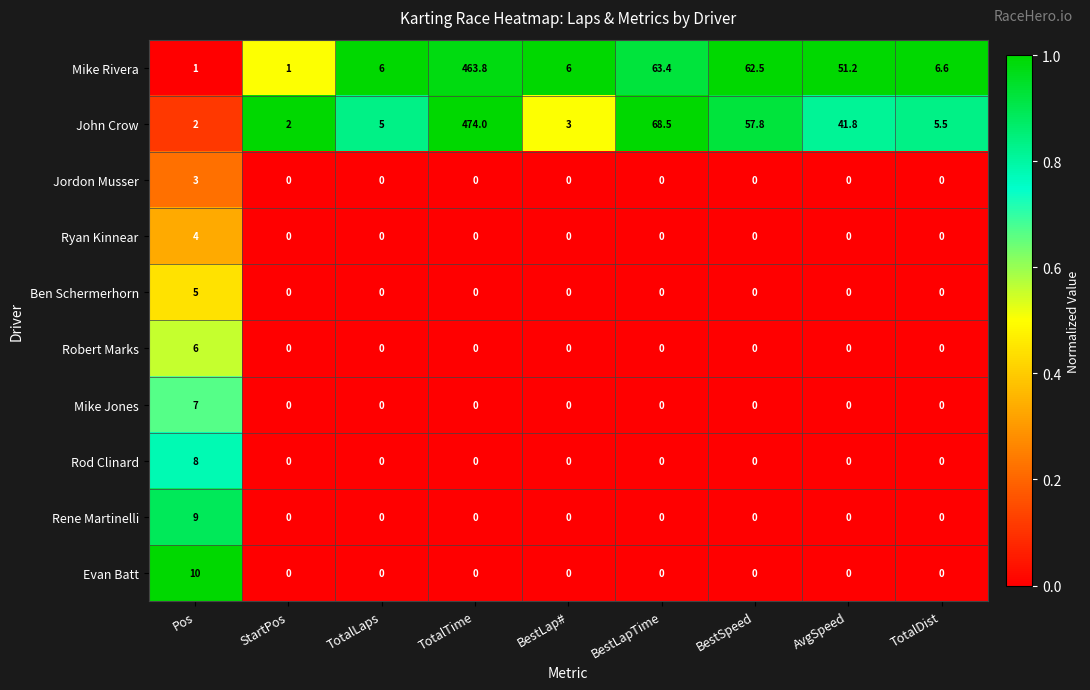

What is the difference between the second highest and minimum values in the Mike Rivera series?

62.4